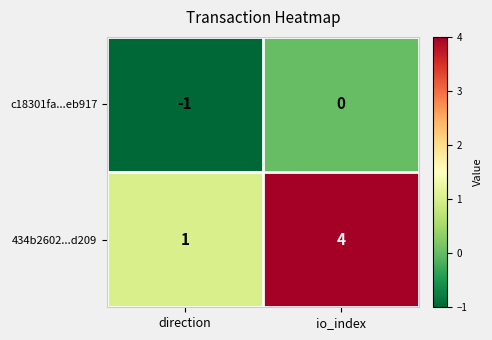

At which category does the chart reach its peak across all series?

io_index